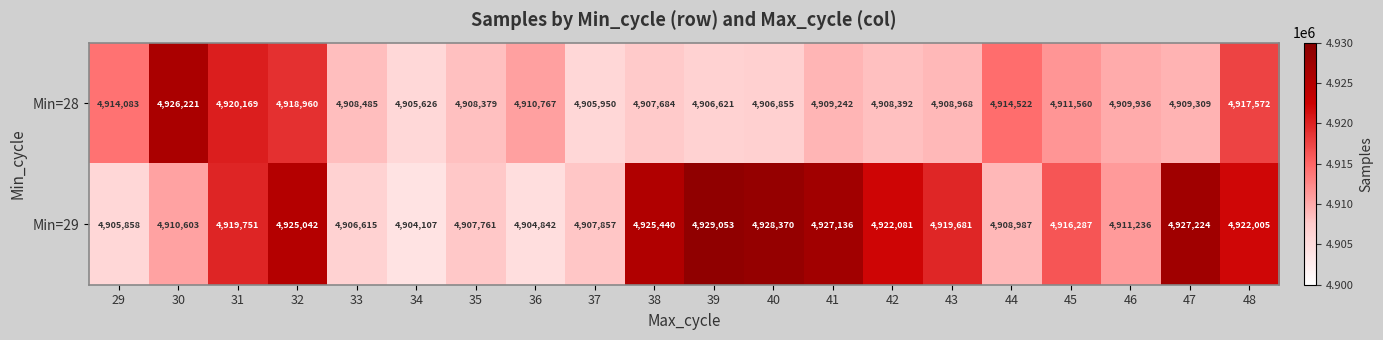

At which label is Min=28 closest to 4915923?

44